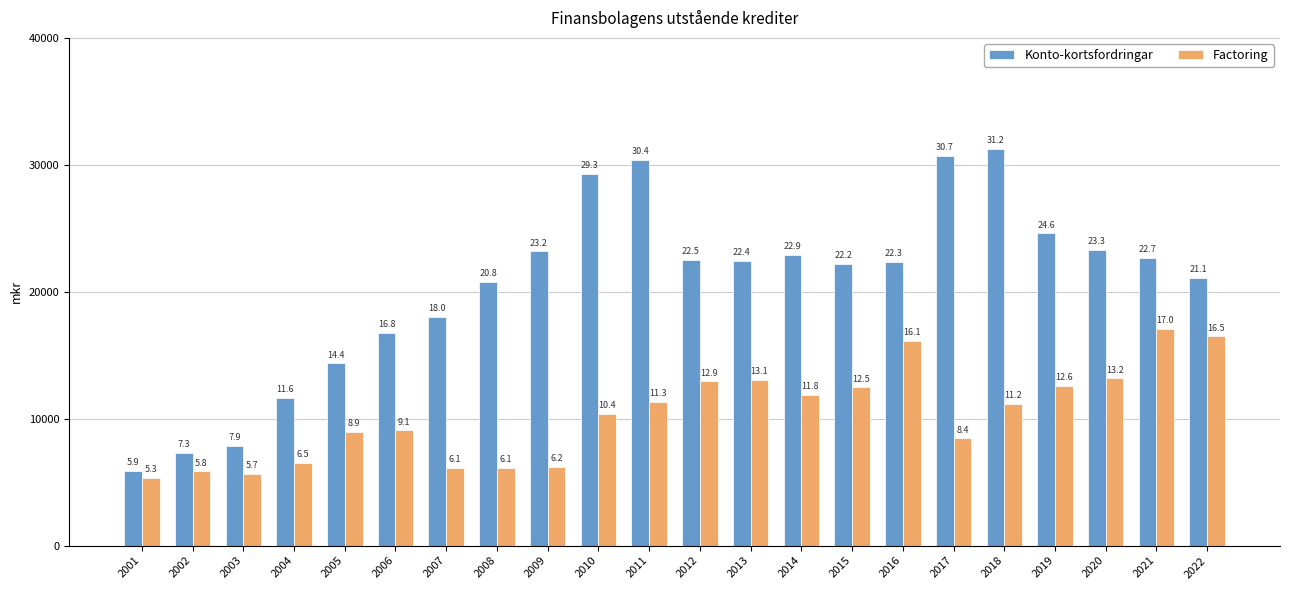

Does the chart contain stacked bars?

No